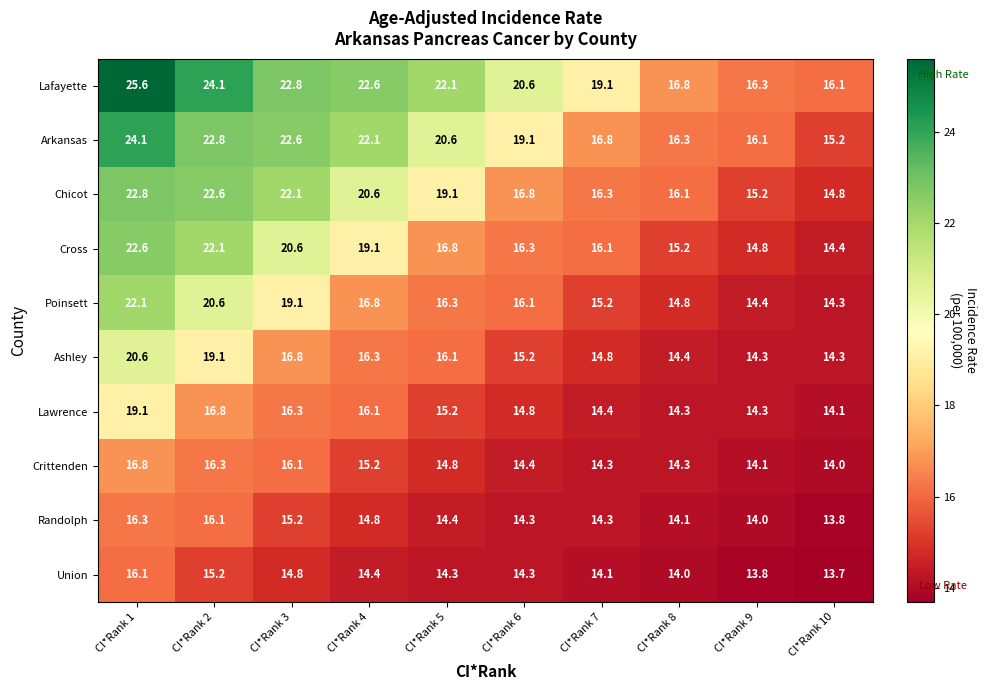

The Ashley series shows 24.7 at CI*Rank 7. True or false?

False